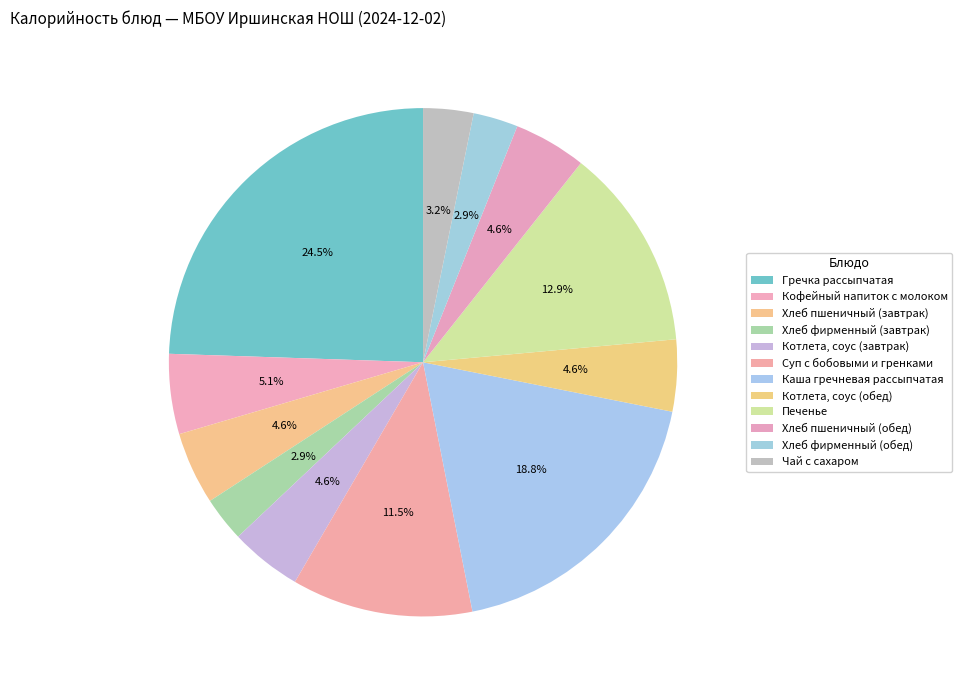

Which slice is the smallest?

Хлеб фирменный (завтрак)